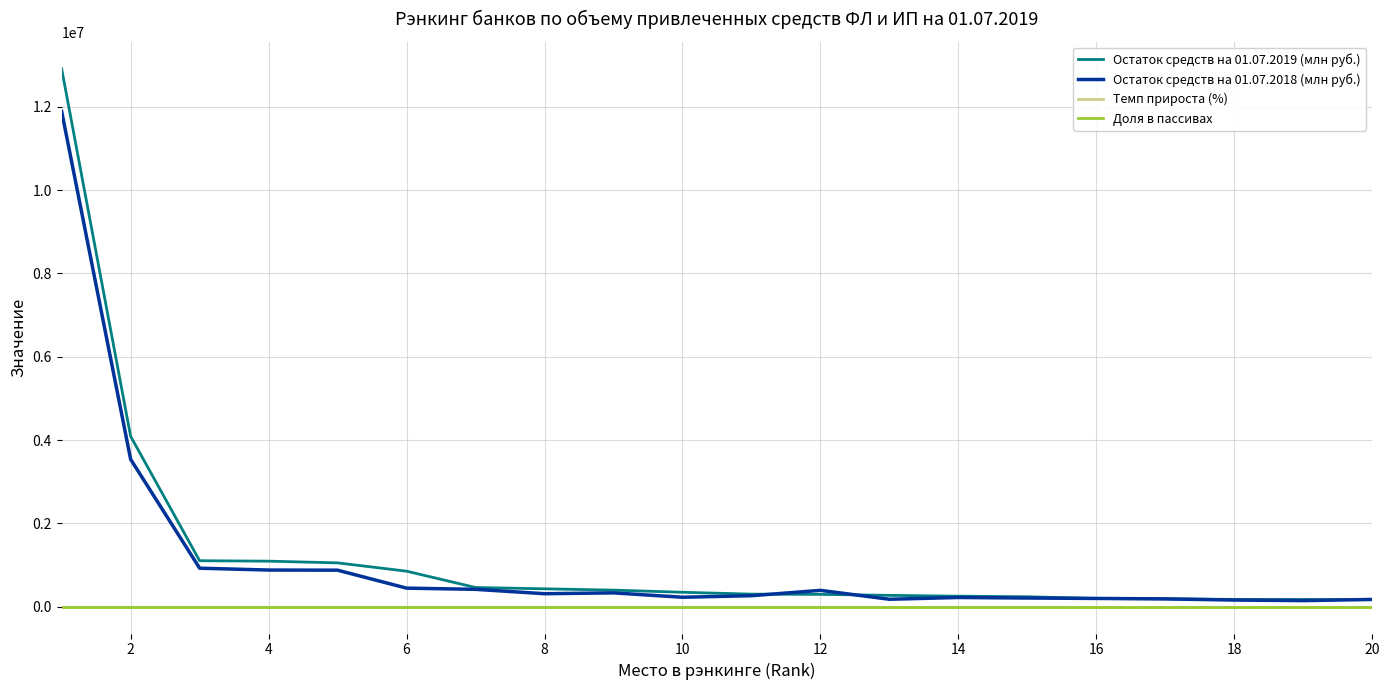

True or false: Остаток средств на 01.07.2018 (млн руб.) and Доля в пассивах intersect in this chart.

False